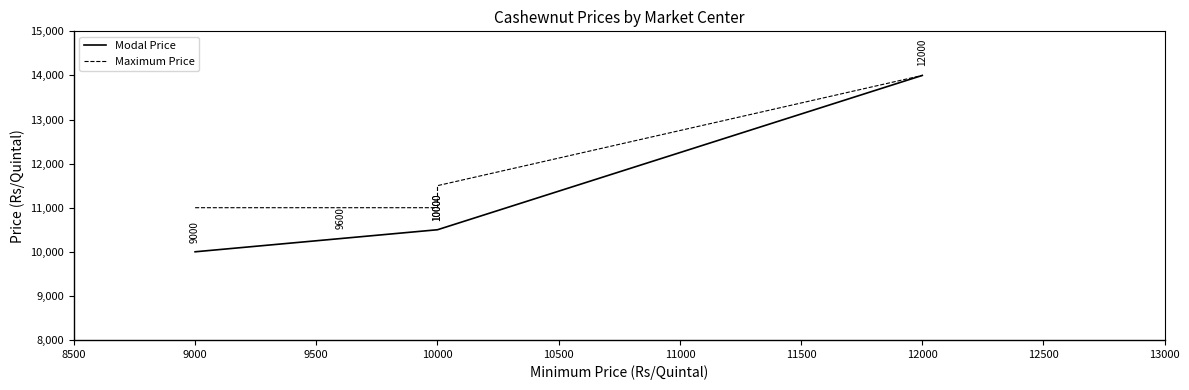

Rank the series by their maximum value, from lowest to highest.

Modal Price, Maximum Price